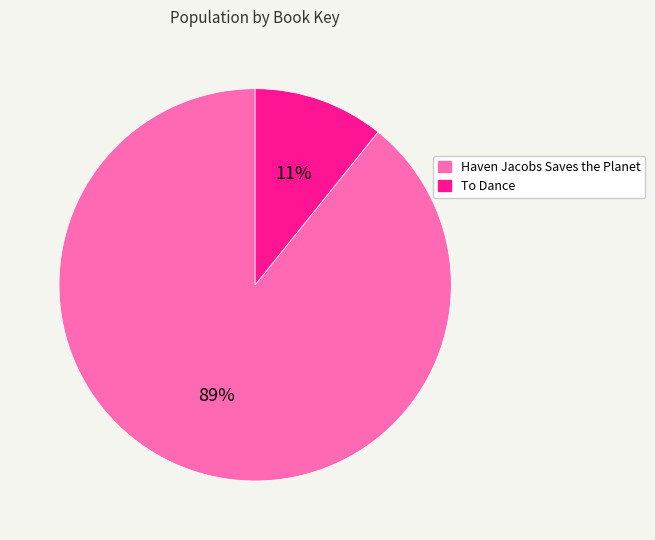

Does any single category account for the majority?

Yes